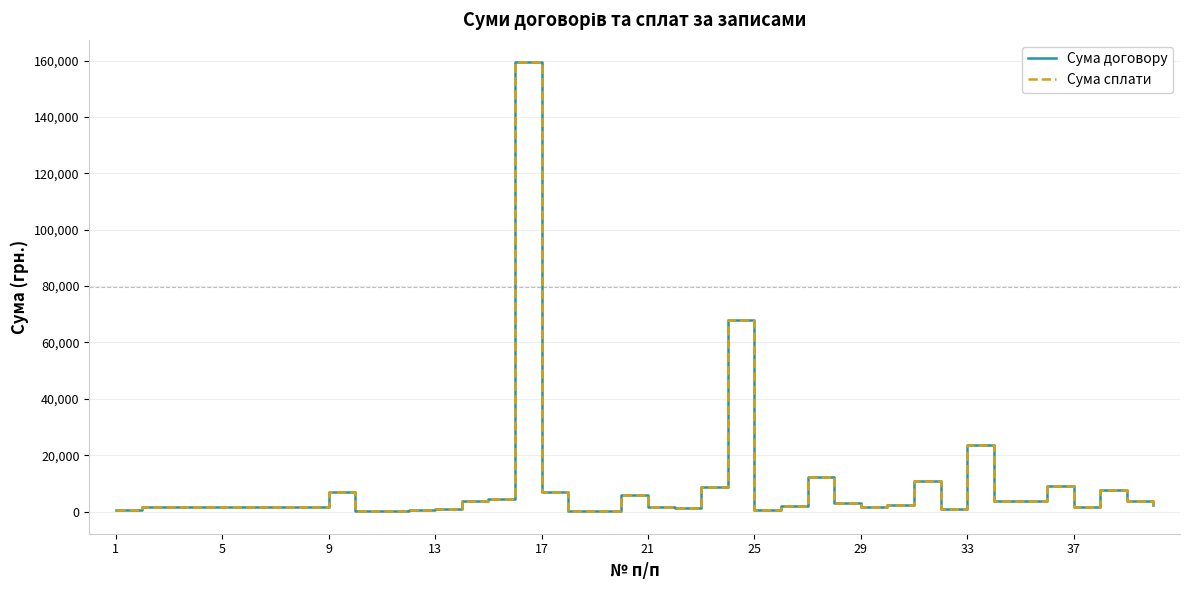

What is the sum of all Сума договору values?

368375.2